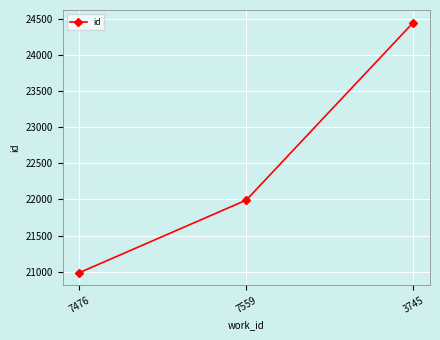

What is the difference between the maximum and minimum values?

3473